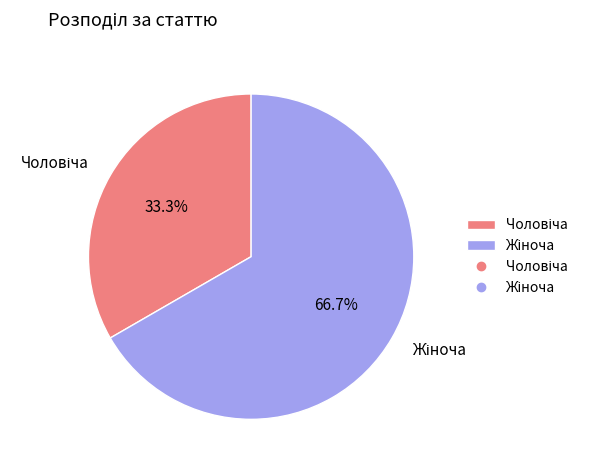

Is there a majority slice in this chart?

Yes